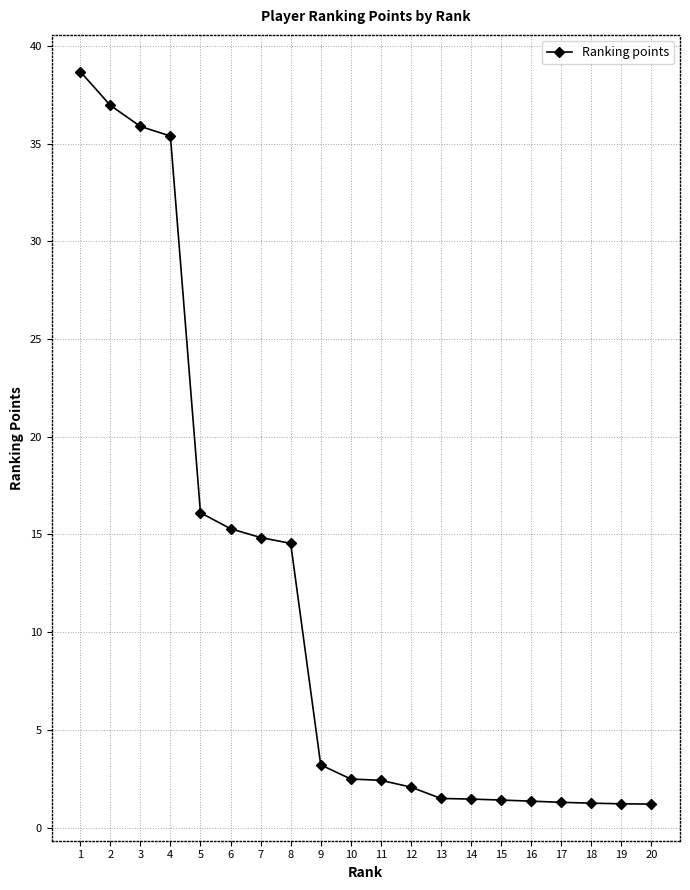

What is the minimum value shown in the chart?

1.2